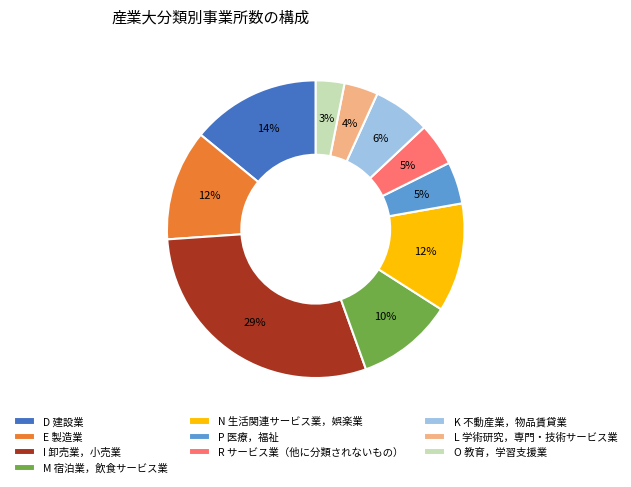

To the nearest percent, what portion does N 生活関連サービス業，娯楽業 represent?

12%